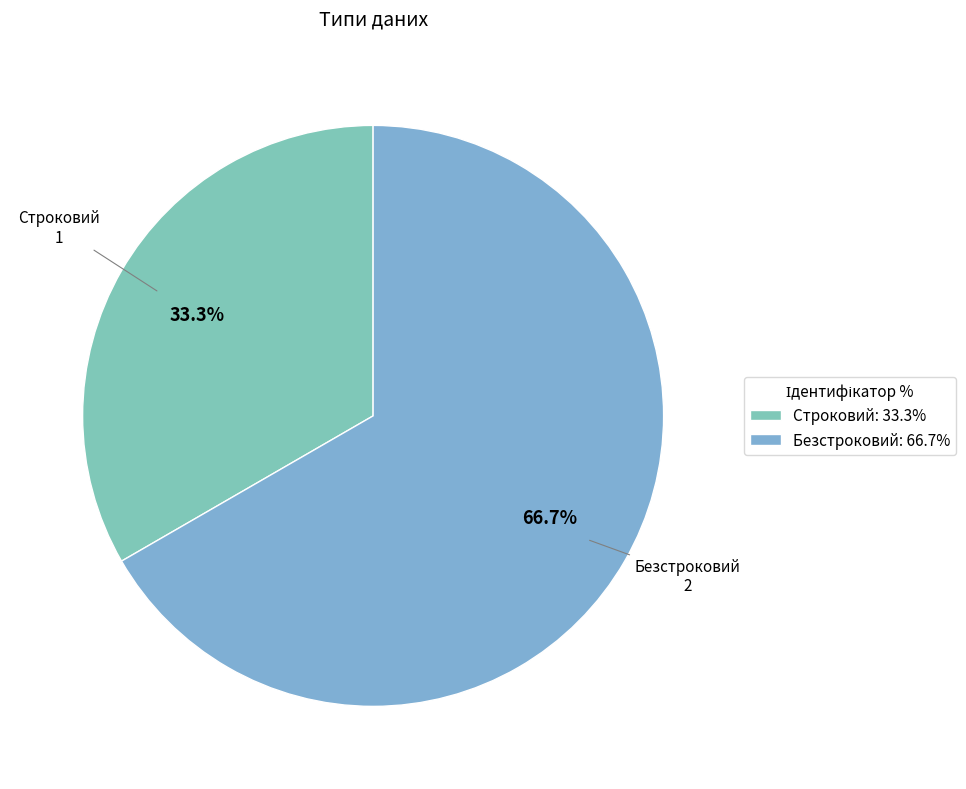

What is the ratio of the value at Строковий to the value at Безстроковий?

0.5